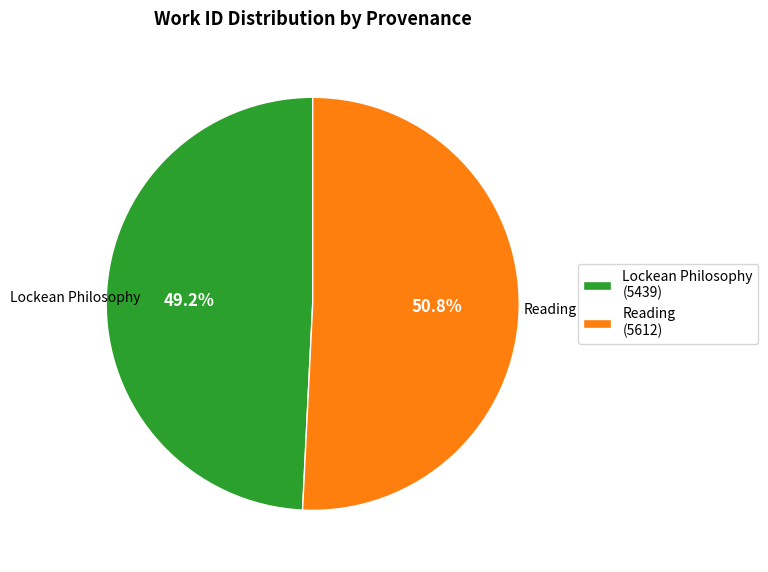

Approximately how many times larger is the value at Lockean Philosophy compared to Reading?

1.0